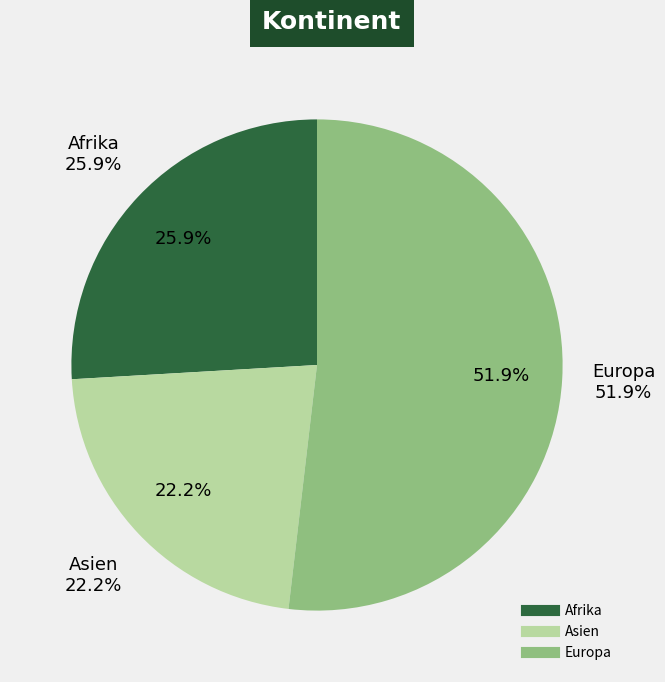

Does Europa represent more than half of the total?

Yes